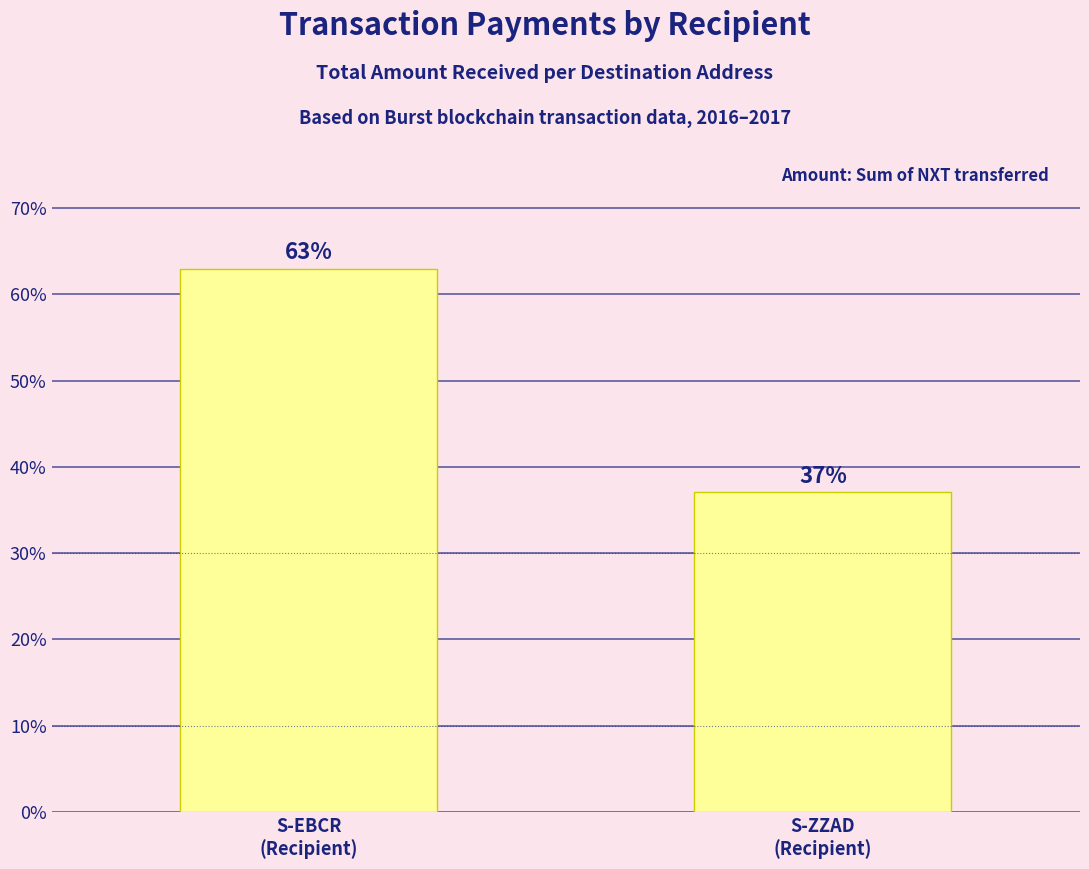

Approximately how many times larger is the value at S-ZZAD
(Recipient) compared to S-EBCR
(Recipient)?

0.6